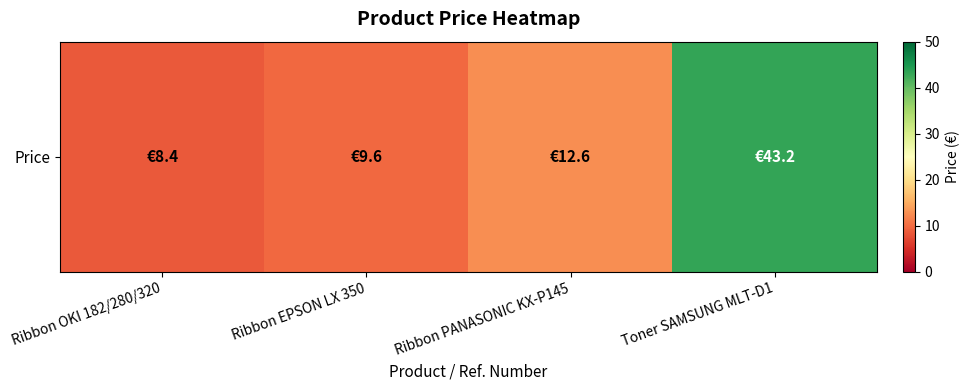

Which has a higher value, Ribbon OKI 182/280/320 or Toner SAMSUNG MLT-D1?

Toner SAMSUNG MLT-D1